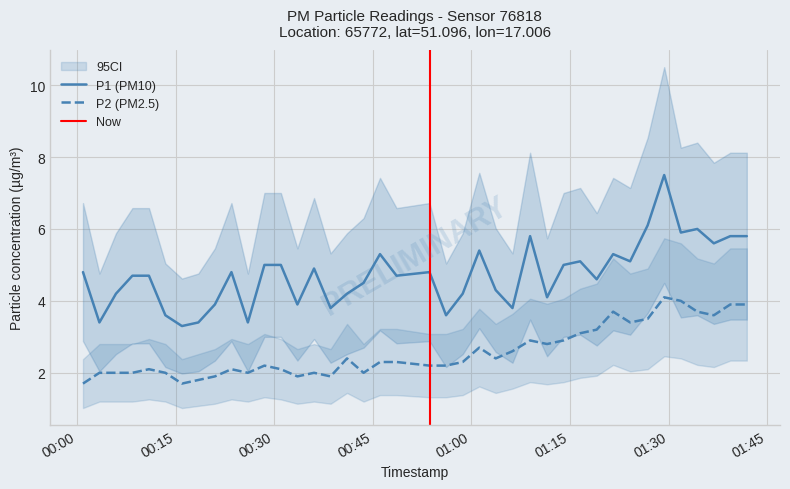

What is the highest value of the P1 (PM10) series?

7.5